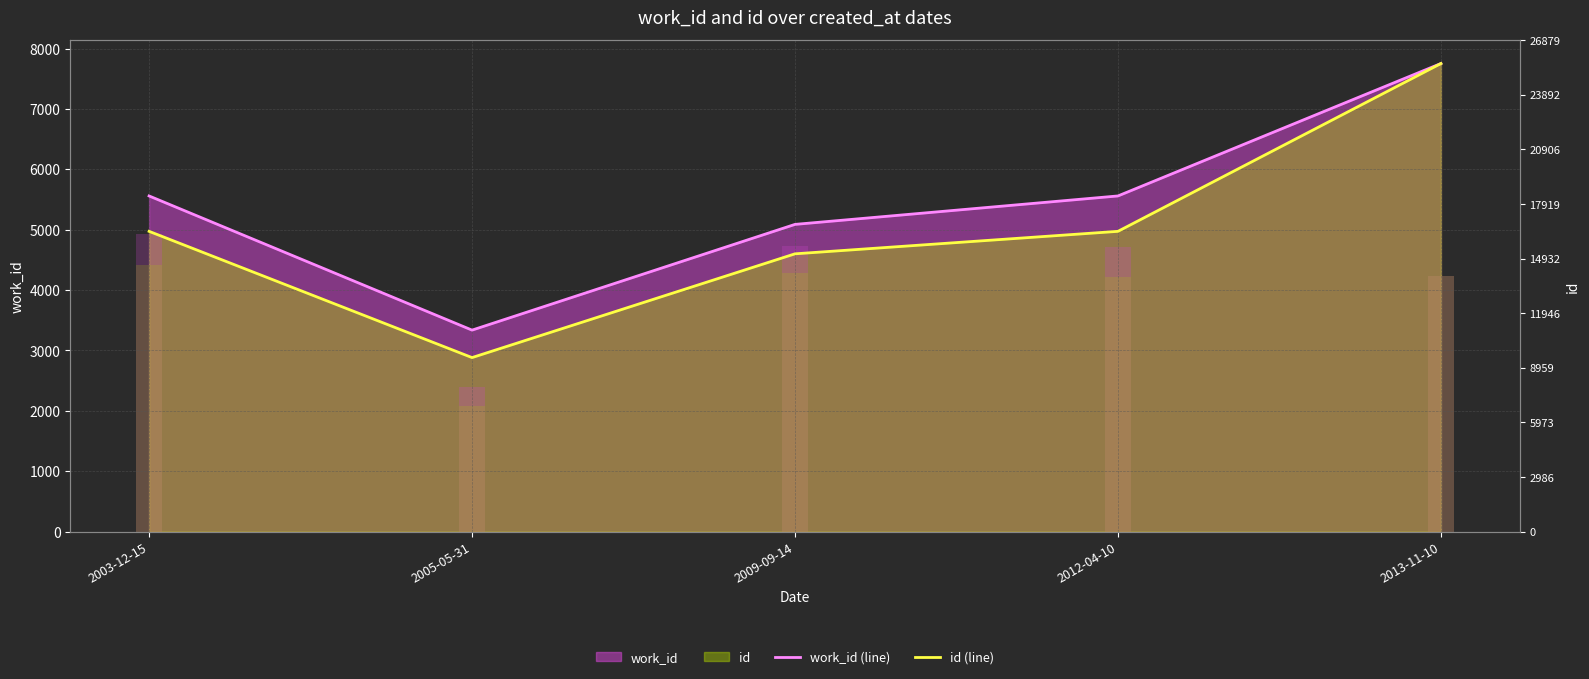

The work_id (line) series shows 5559.0 at 2003-12-15. True or false?

True